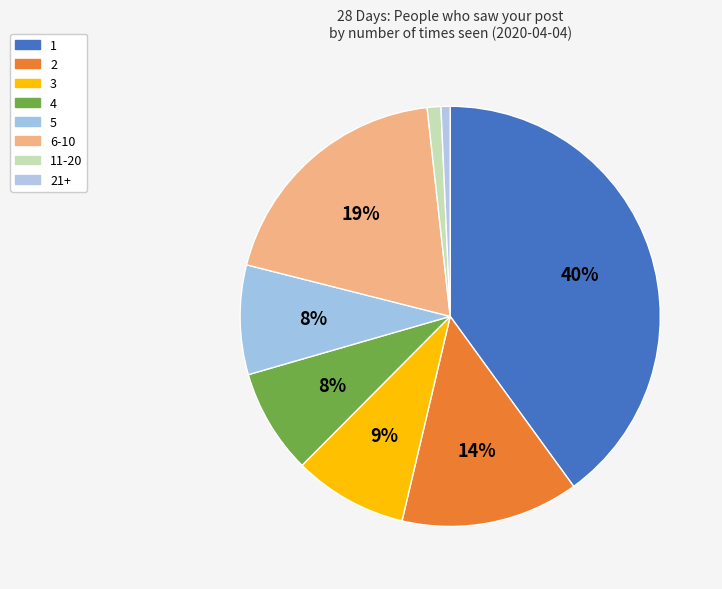

Approximately how many times larger is the value at 11-20 compared to 6-10?

0.1